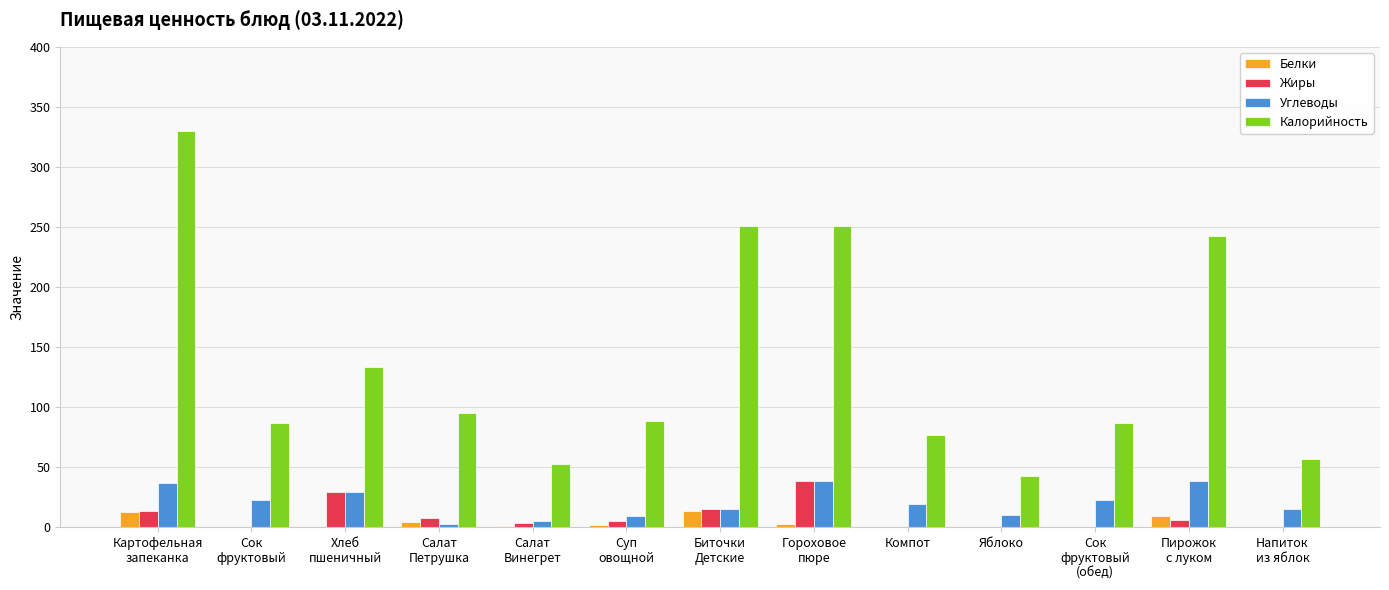

What is the total value across all series at Салат
Петрушка?

109.2